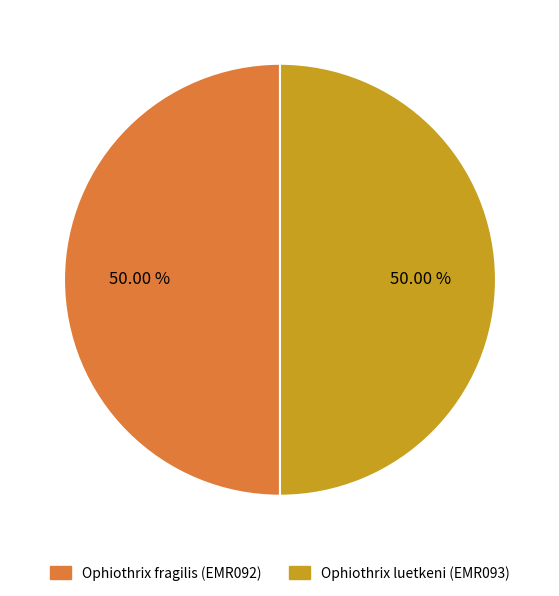

Approximately how many times larger is the value at Ophiothrix luetkeni (EMR093) compared to Ophiothrix fragilis (EMR092)?

1.0